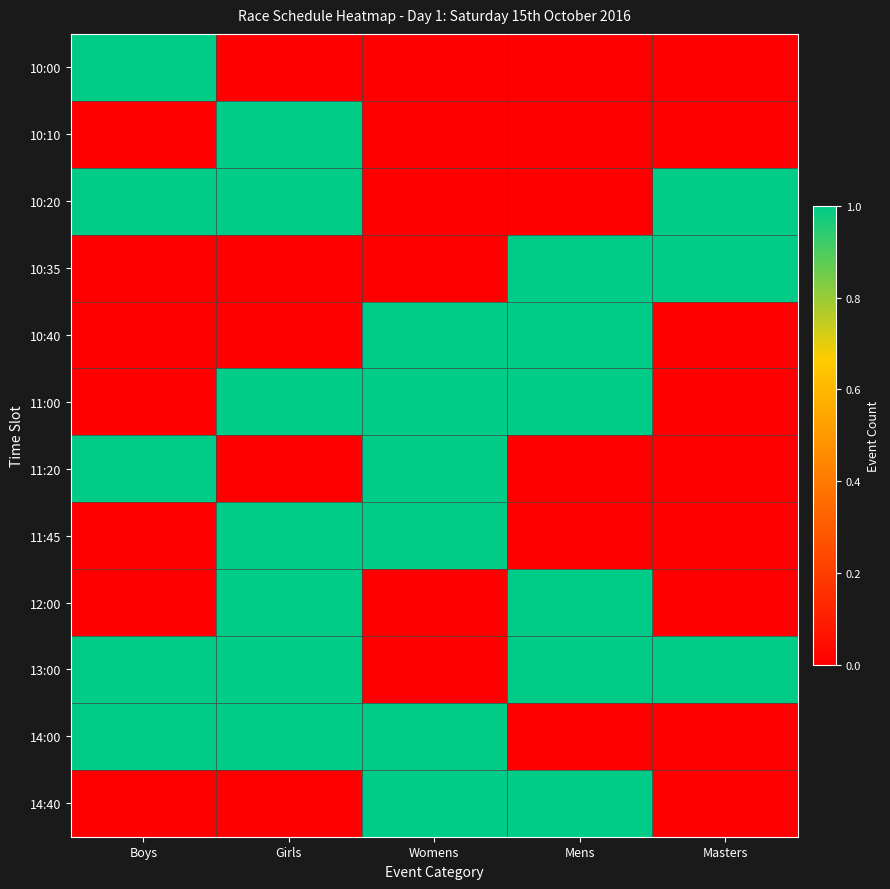

At which category is the sum across all series the highest?

Girls